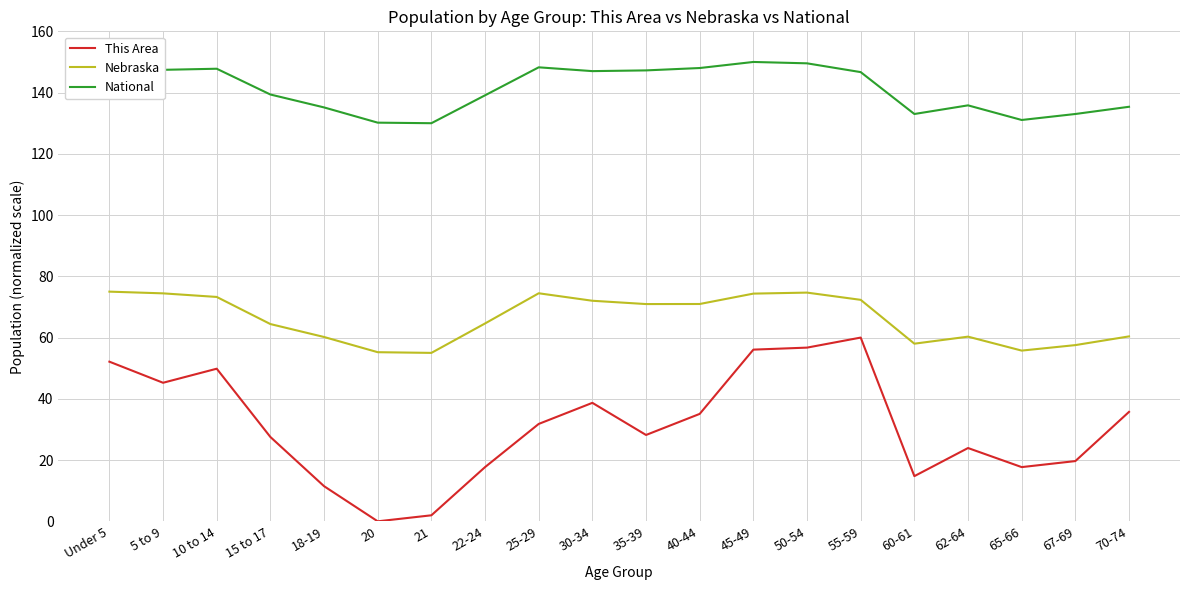

What is the difference between the highest and lowest values at 30-34?

108.3